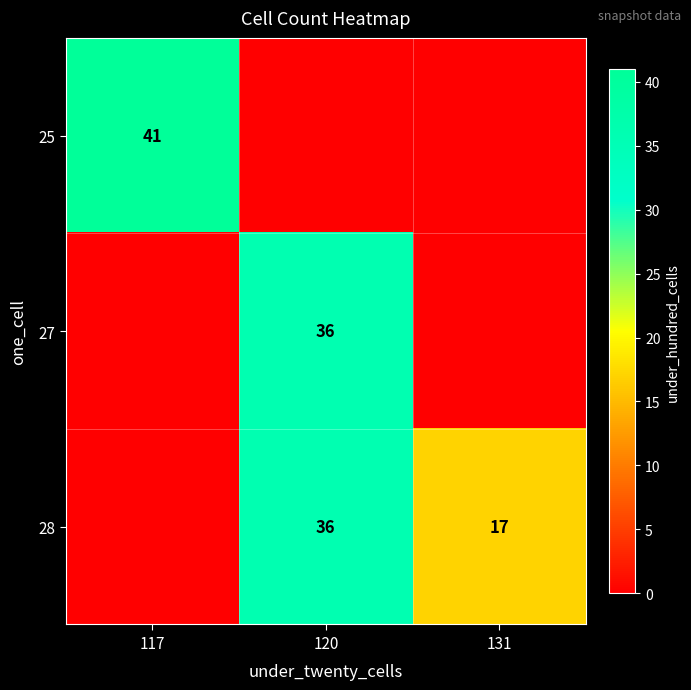

The 25 series shows 41 at 117. True or false?

True